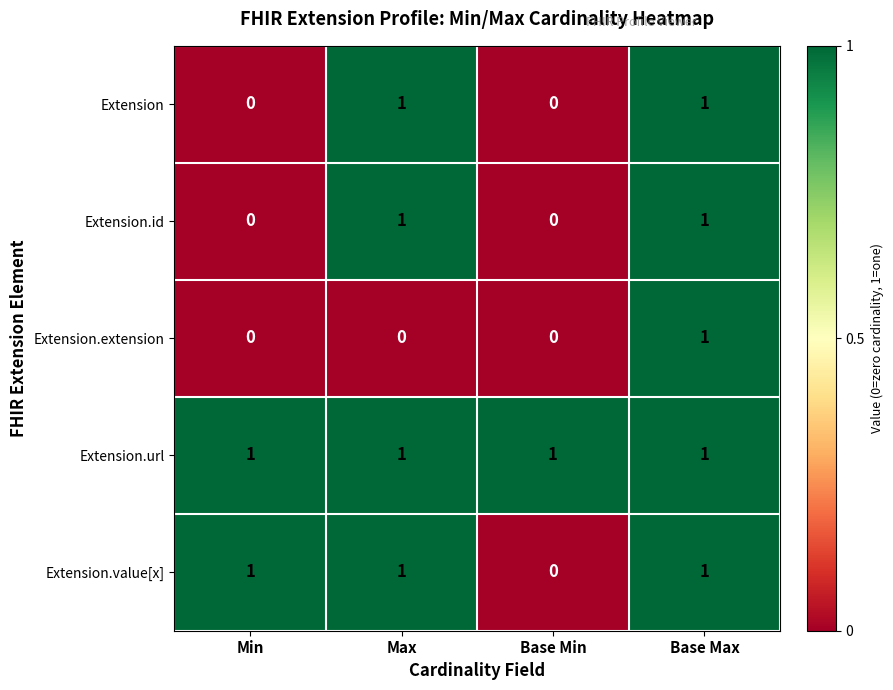

At which category is the sum across all series the highest?

Base Max